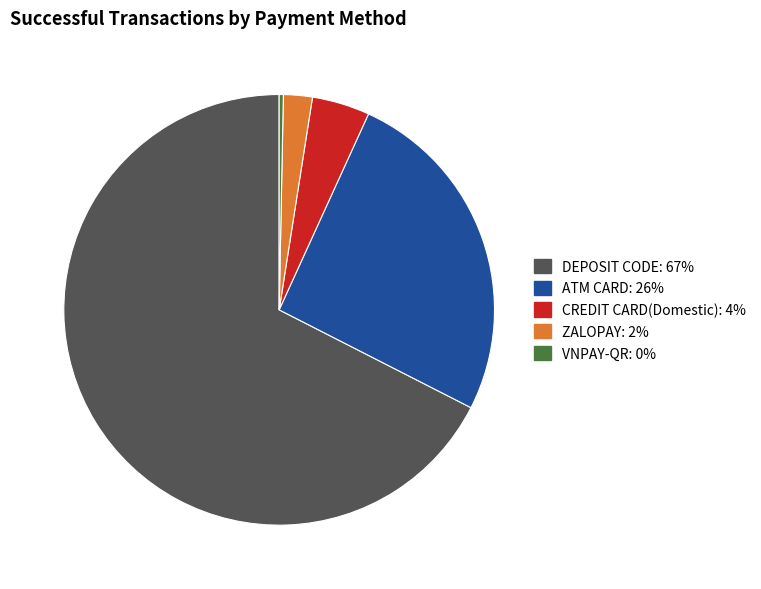

How many segments does this pie chart have?

5